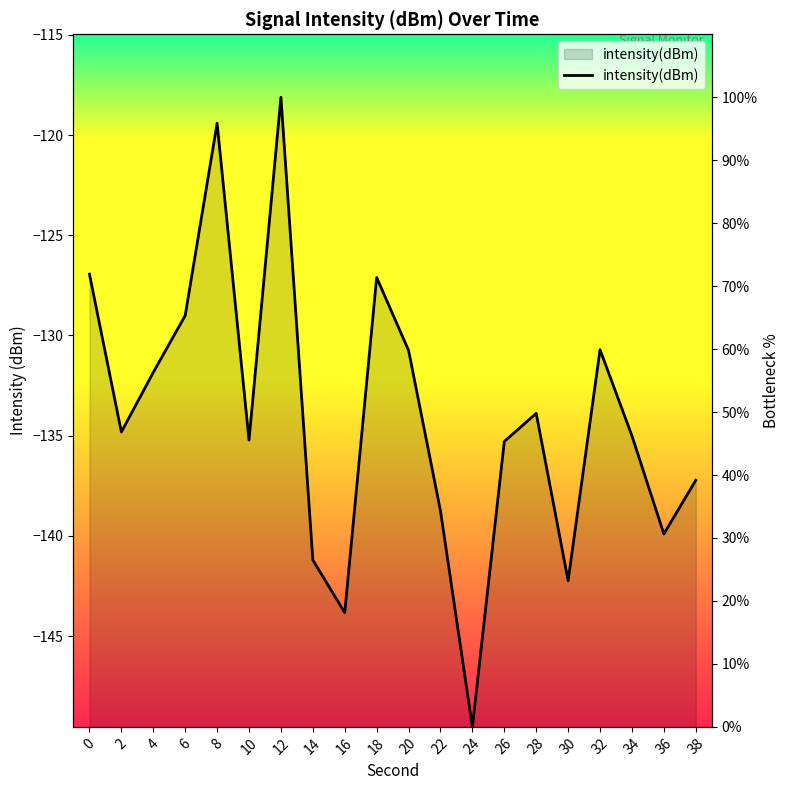

Reading left to right, extract all data points from this chart.

0=71.9	2=46.8	4=56.3	6=65.3	8=95.9	10=45.6	12=100.0	14=26.5	16=18.2	18=71.4	20=59.8	22=34.3	24=0.0	26=45.3	28=49.8	30=23.2	32=59.9	34=46.2	36=30.6	38=39.2